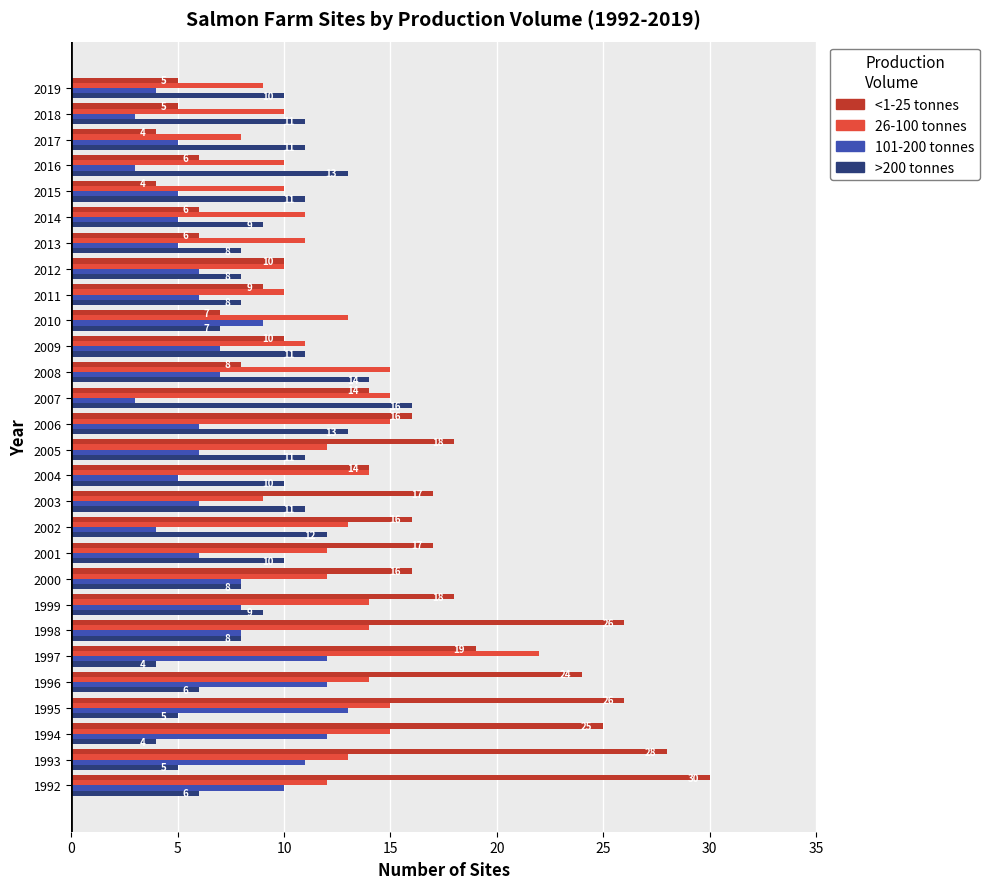

List the series in order of their peak value, lowest first.

101-200 tonnes, >200 tonnes, 26-100 tonnes, <1-25 tonnes